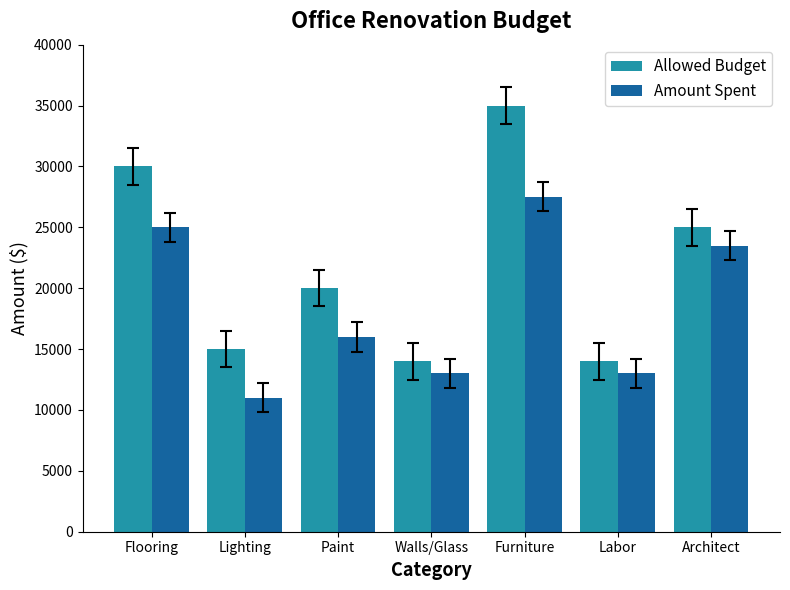

List the series in order of their overall mean, lowest first.

Amount Spent, Allowed Budget